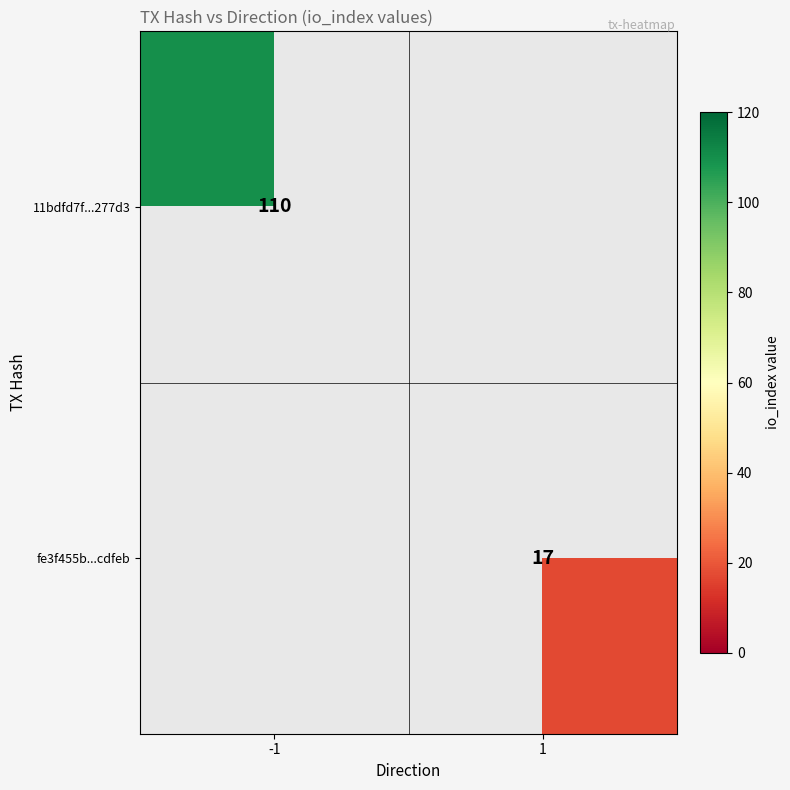

Is the value of fe3f455b...cdfeb at 1 greater than the value of 11bdfd7f...277d3 at -1?

No